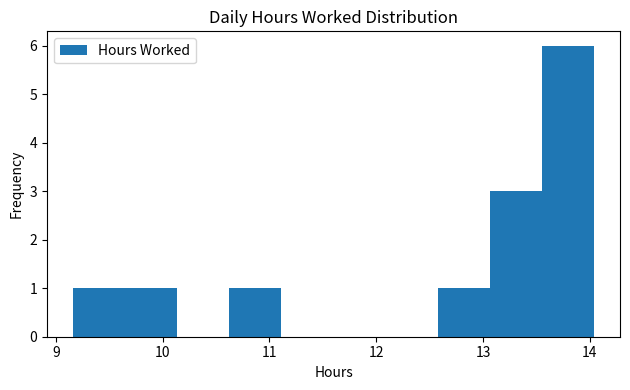

What is the height of the bar covering 13.6 to 14.0 on the x-axis? Neither the bar edges nor the heights are printed on the chart, so give them approximately, as read against the axes.

6